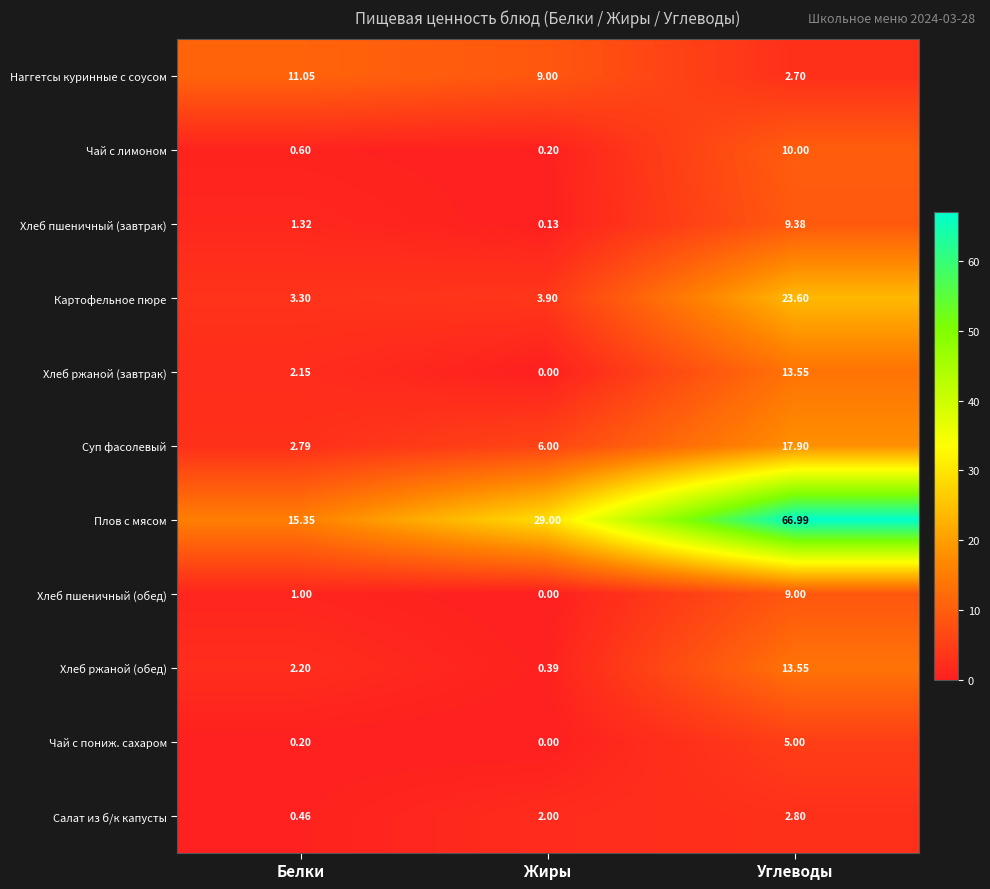

At which category does the chart reach its peak across all series?

Углеводы